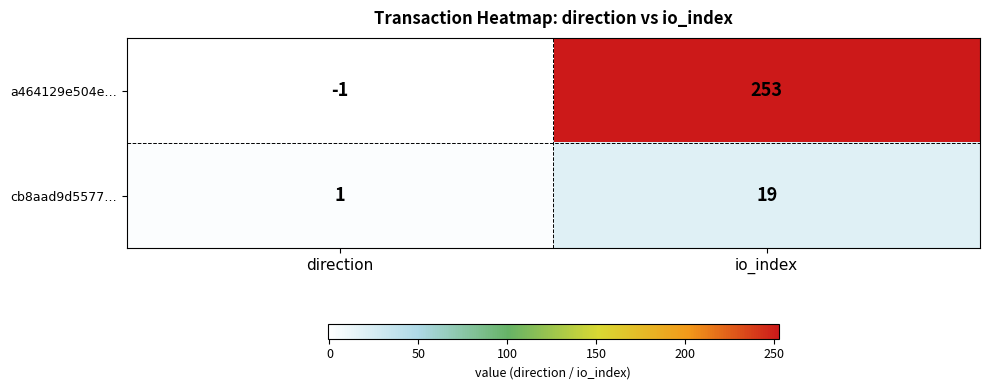

Which series has the largest range (max minus min)?

a464129e504e…